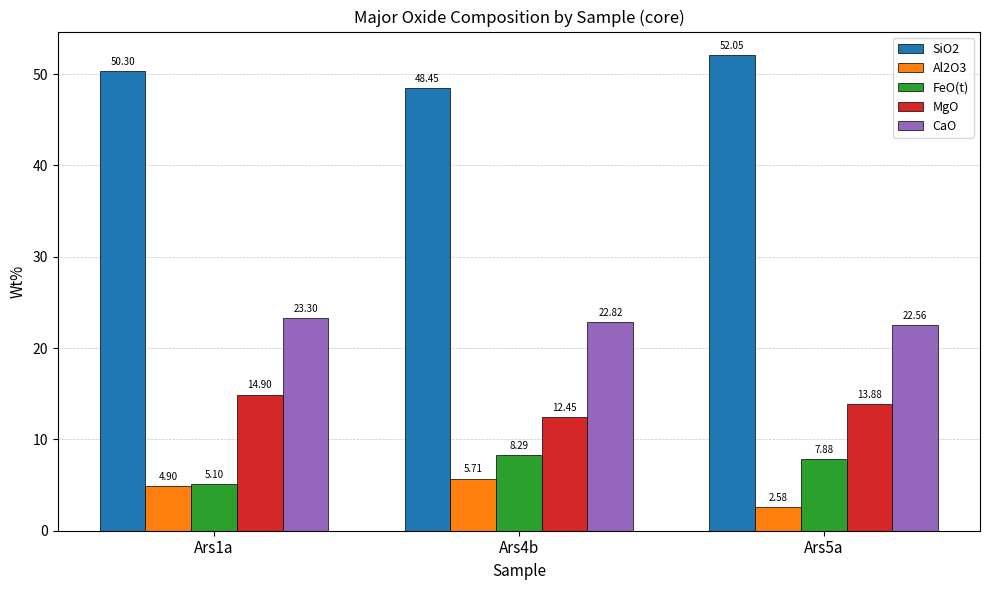

Which series has the largest range (max minus min)?

SiO2